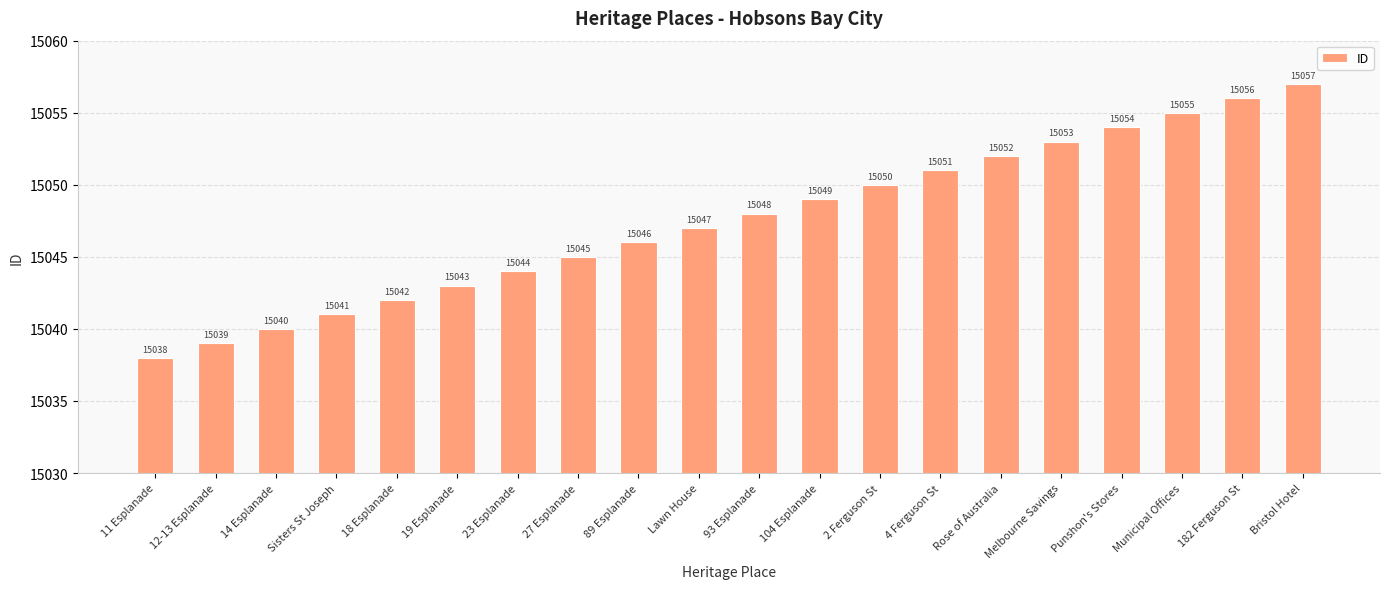

What is the label of the 13th bar from the right?

27 Esplanade